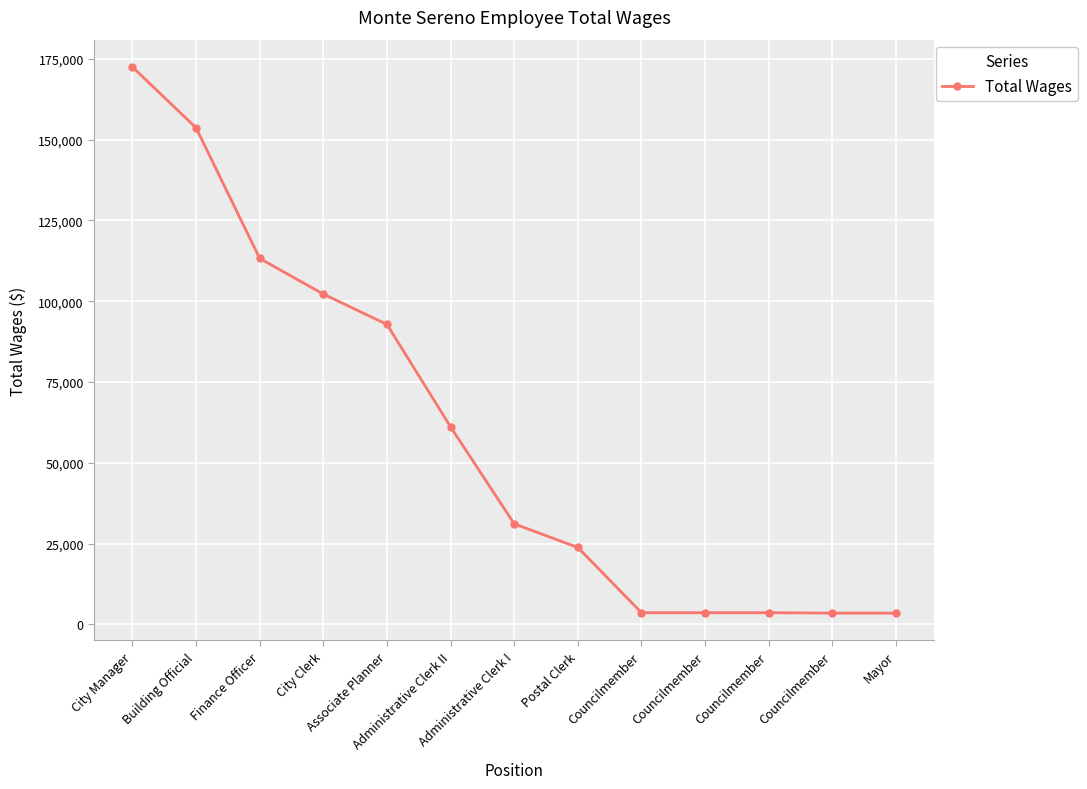

Does the chart have visible grid lines?

Yes